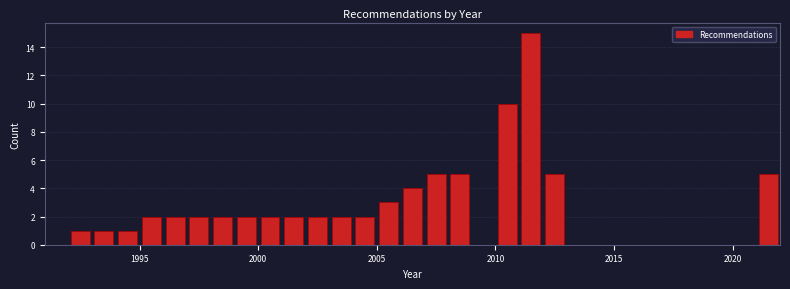

Read against the x-axis, roughly where is the centre of the tallest bar?

2011.5